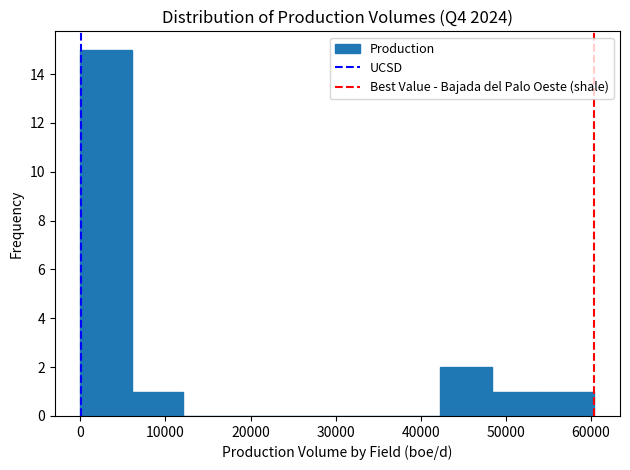

Which range on the x-axis has the tallest bar?

0 to 6000